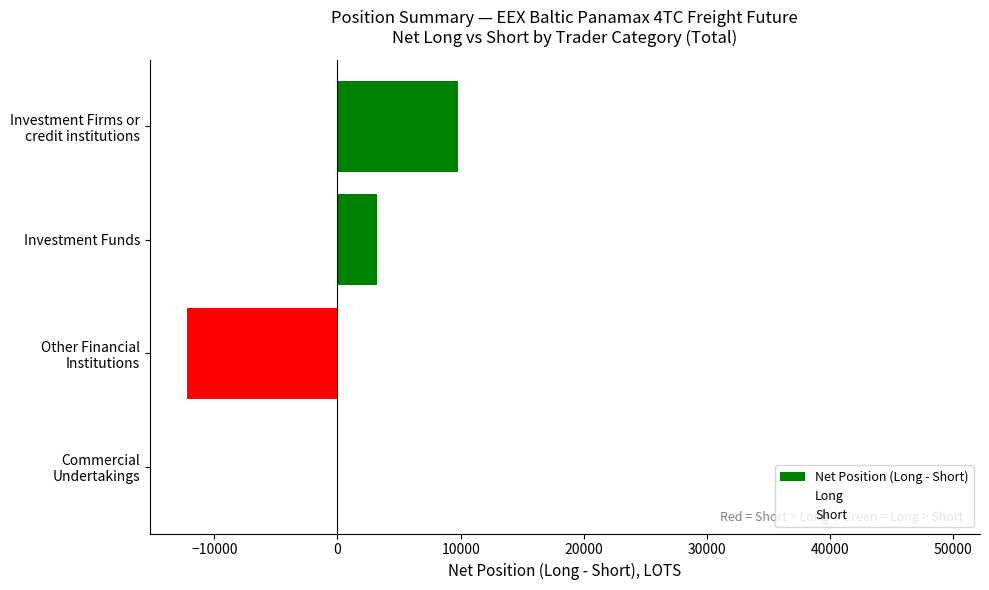

Is it true that the value at Investment Funds is 3189.1?

True